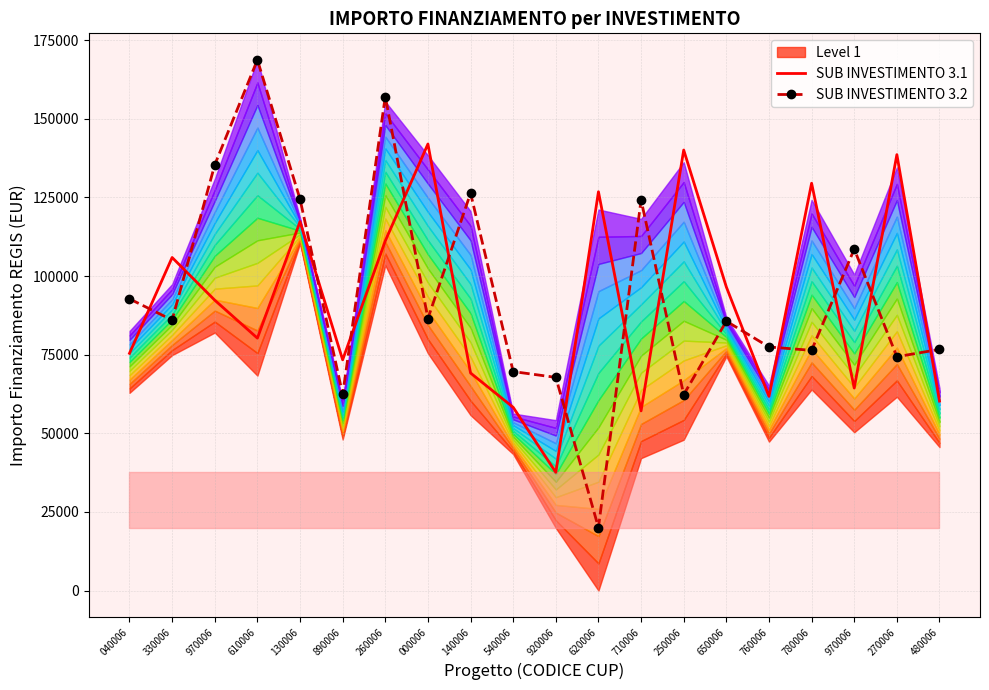

At which label does SUB INVESTIMENTO 3.2 first exceed 86015?

040006